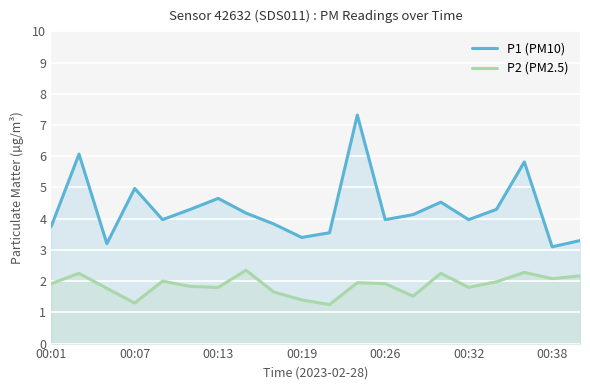

Rank the series by their average value, from lowest to highest.

P2 (PM2.5), P1 (PM10)